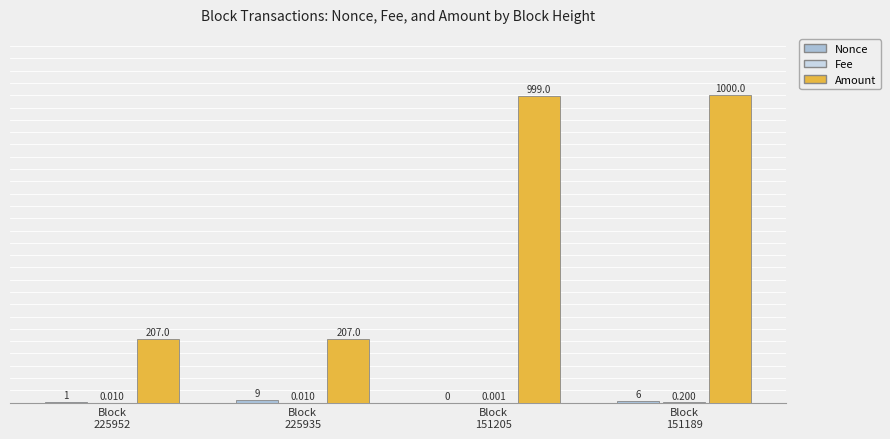

Which series has the largest total across all categories?

Amount